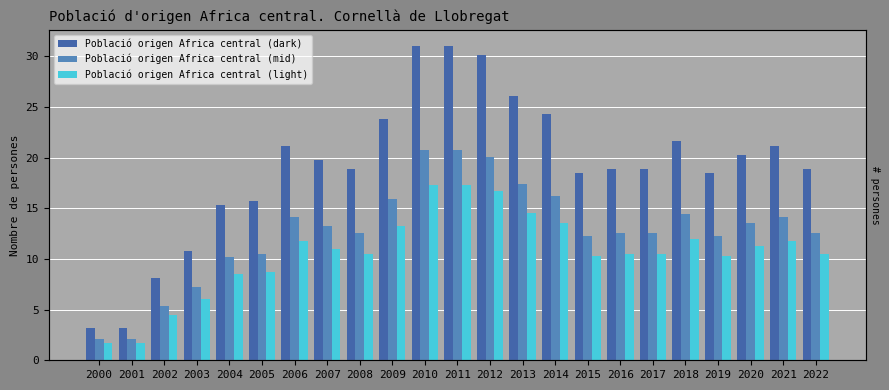

List the labels in order of Població origen Africa central (light) value, largest first.

2010, 2011, 2012, 2013, 2014, 2009, 2018, 2006, 2021, 2020, 2007, 2008, 2016, 2017, 2022, 2015, 2019, 2005, 2004, 2003, 2002, 2000, 2001